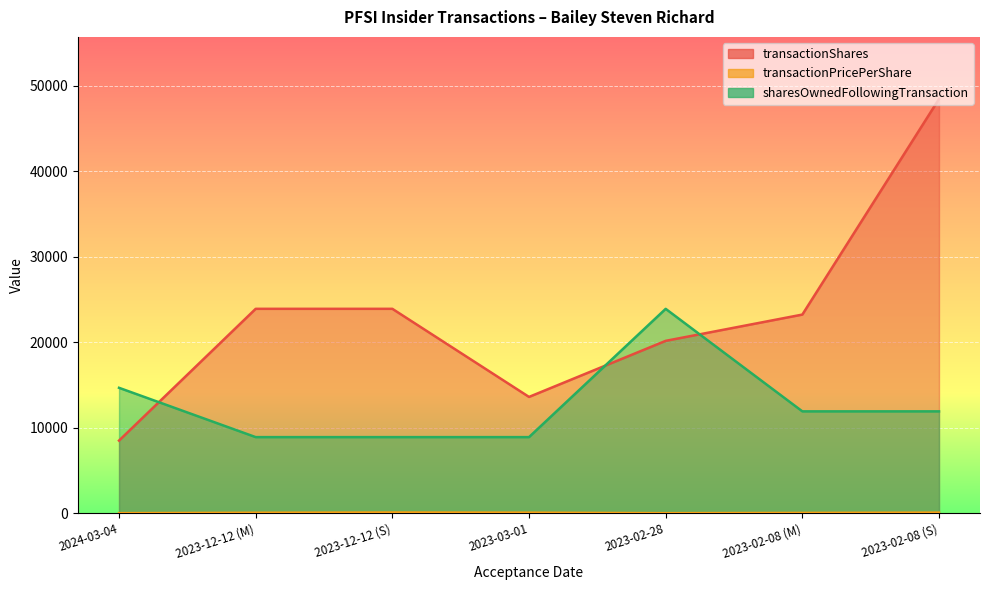

Which category has the lowest value across all series?

2024-03-04